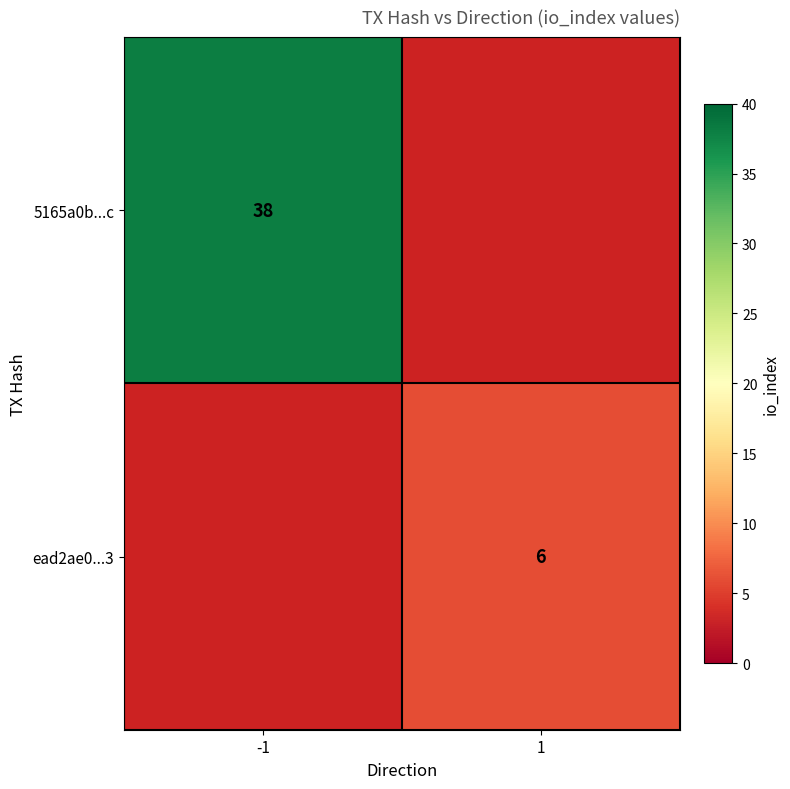

Is it true that 5165a0b...c equals 66 at -1?

False